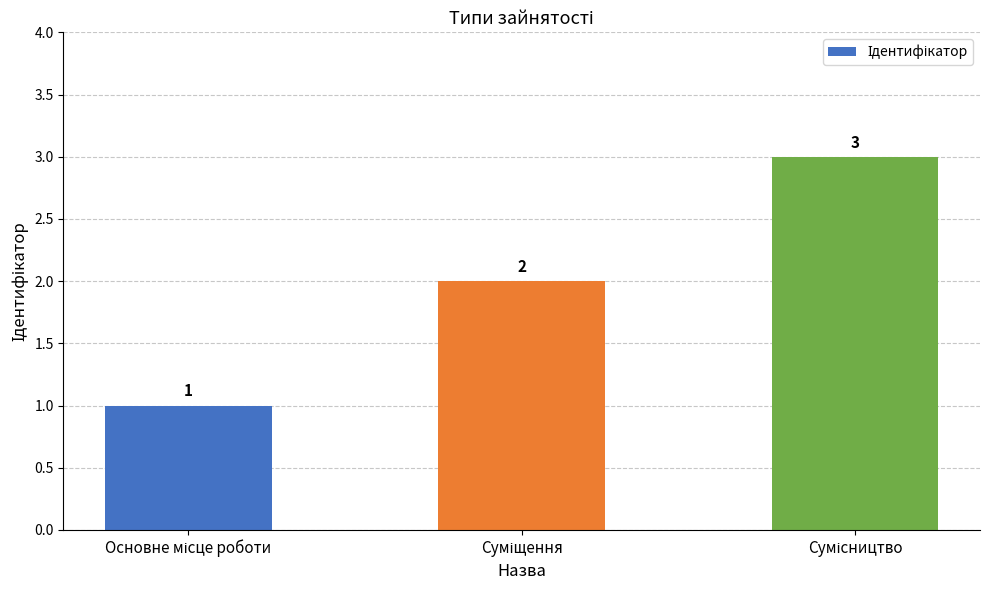

Are the bars horizontal?

No